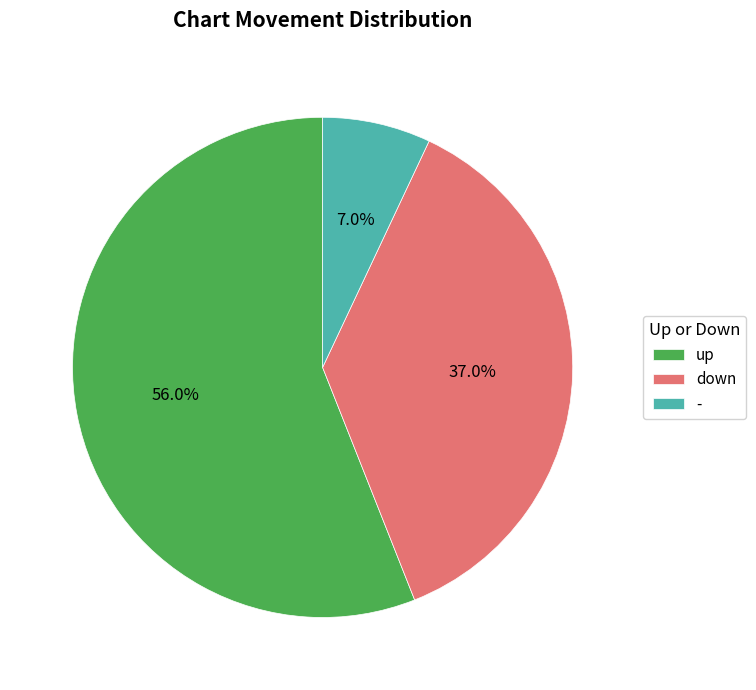

What is the smallest slice in the pie chart?

-